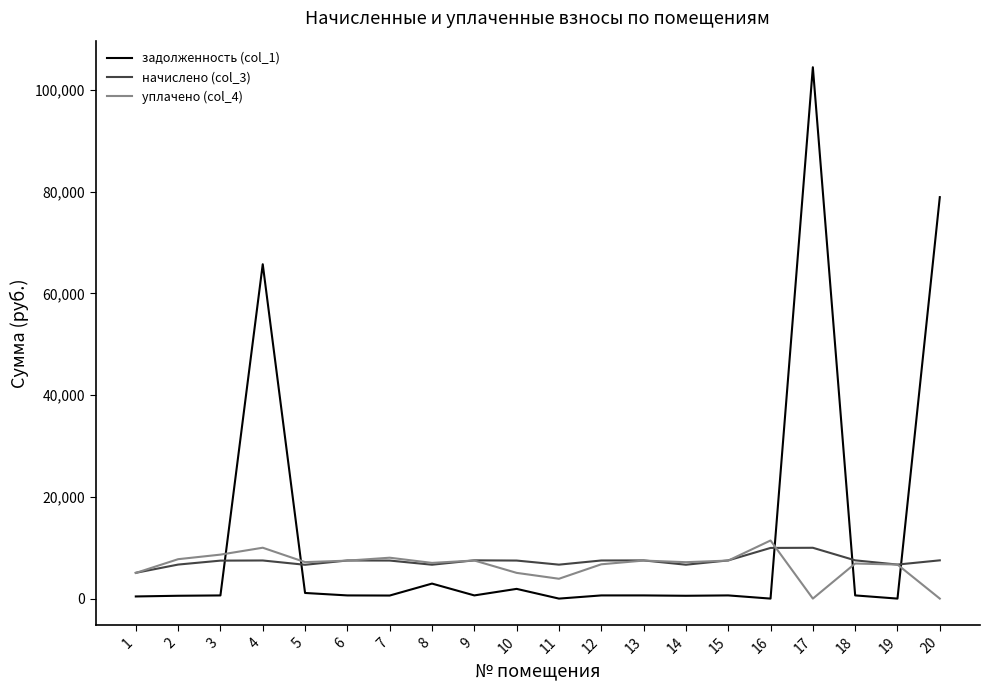

True or false: начислено (col_3) and задолженность (col_1) intersect in this chart.

True